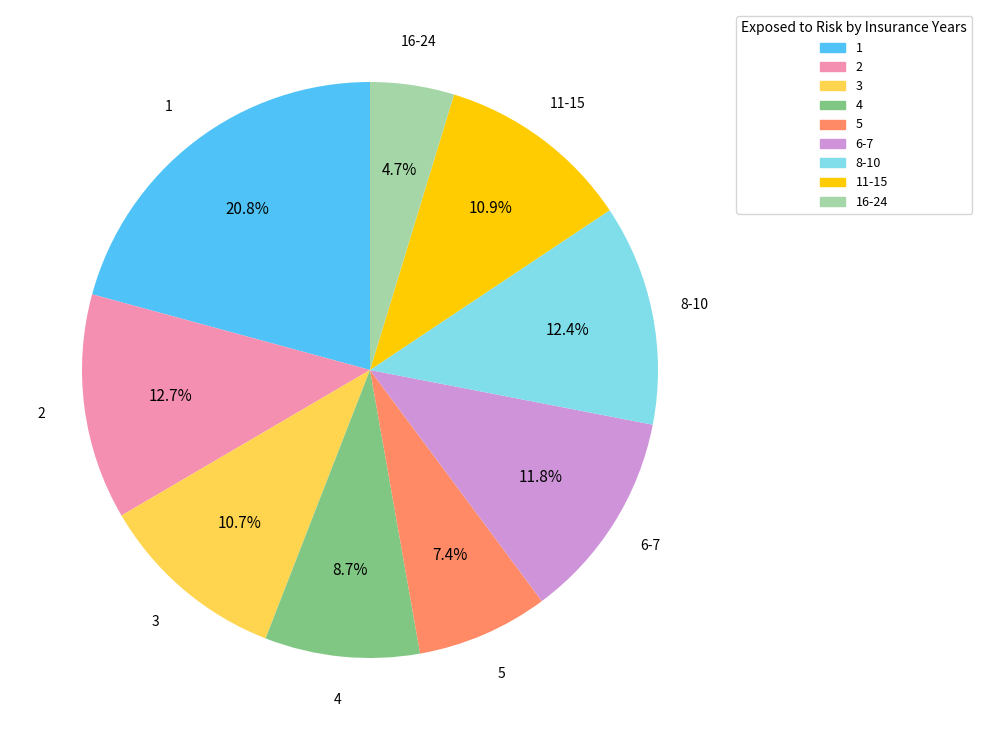

Does 1 account for over 50% of the chart?

No